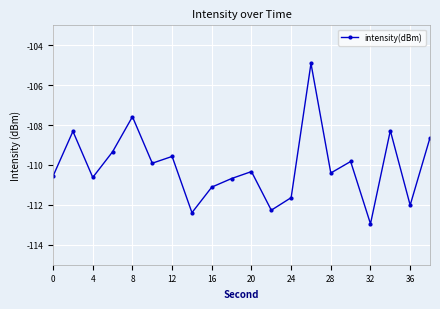

What is the sum of all values?

-2201.3